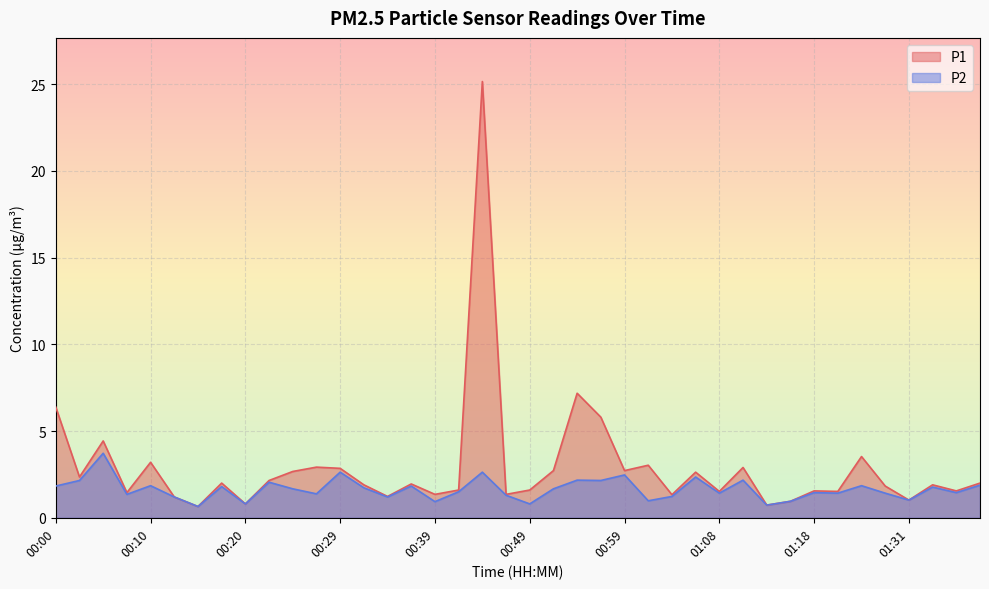

List the series in order of their peak value, highest first.

P1, P2